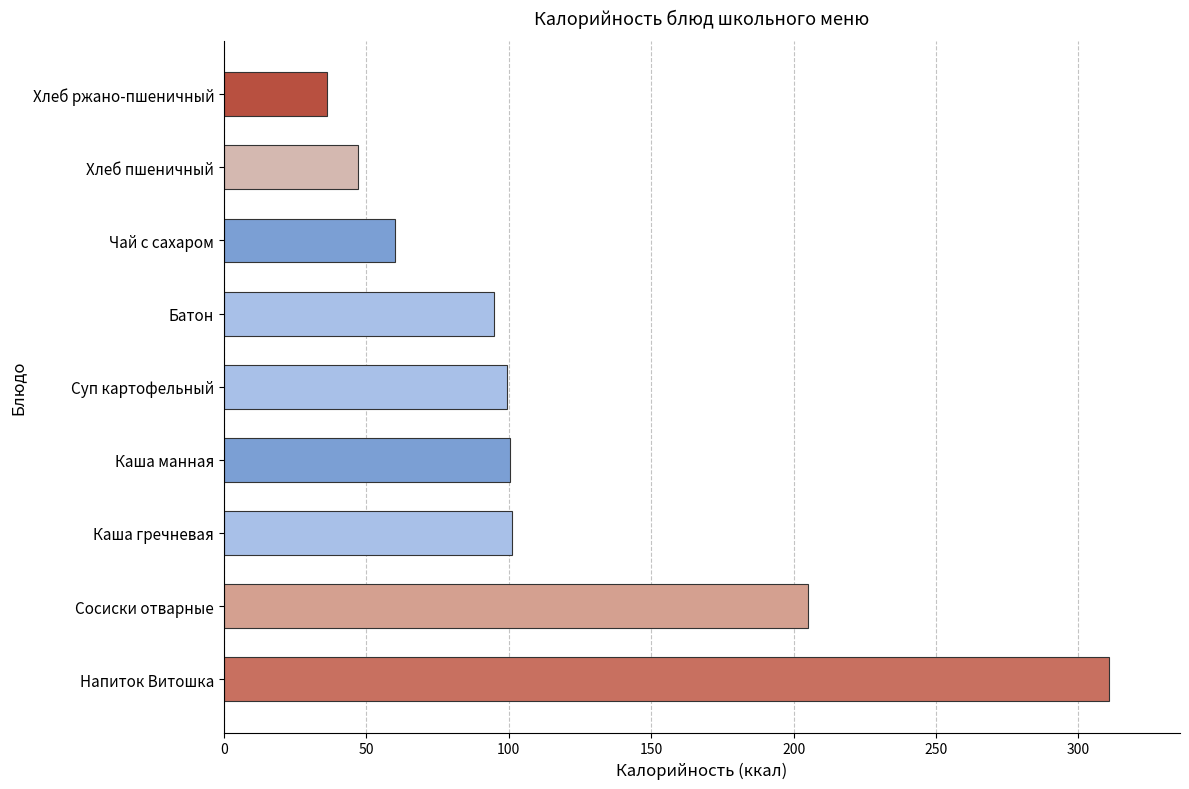

What is the sum of all values?

1054.7